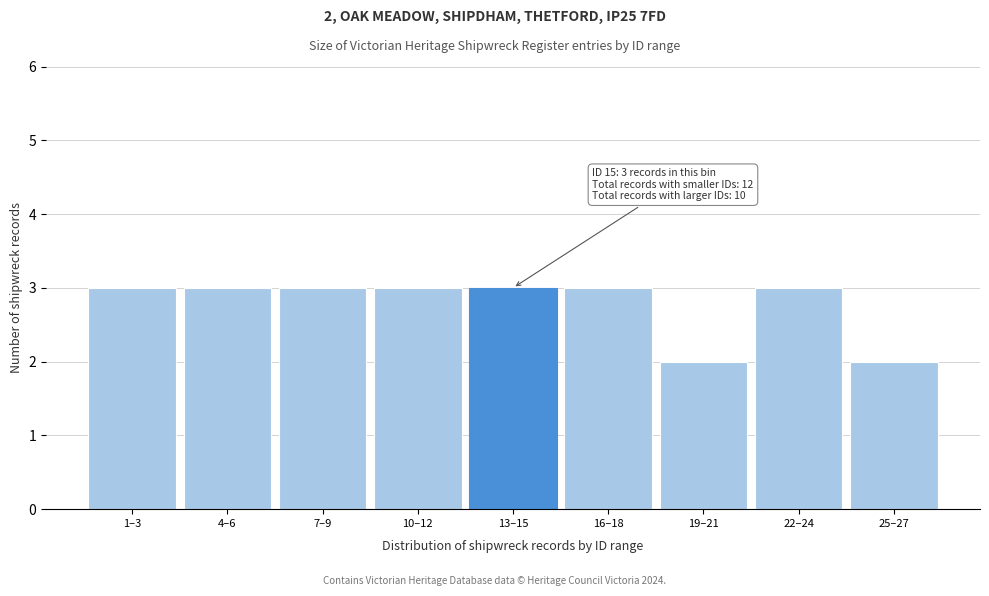

Reading left to right, transcribe all the data shown in this chart.

1–3=3	4–6=3	7–9=3	10–12=3	13–15=3	16–18=3	19–21=2	22–24=3	25–27=2